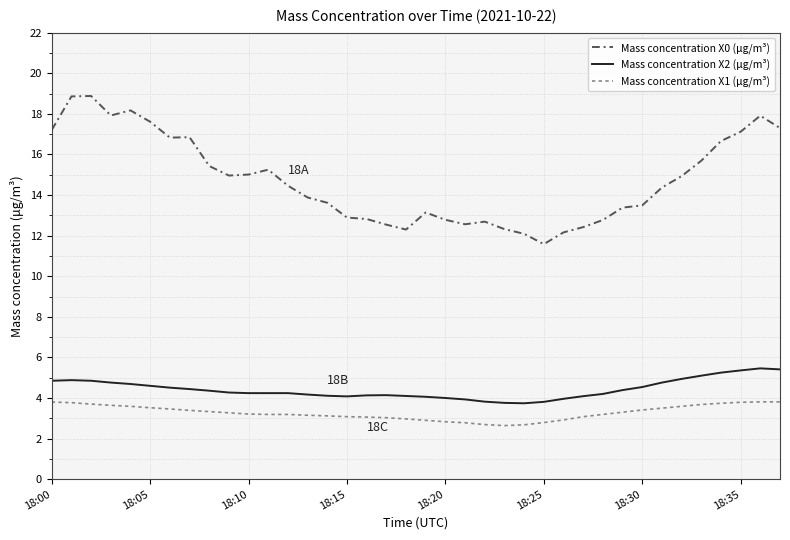

What is the difference between the maximum and minimum values in the Mass concentration X2 (μg/m³) series?

1.7